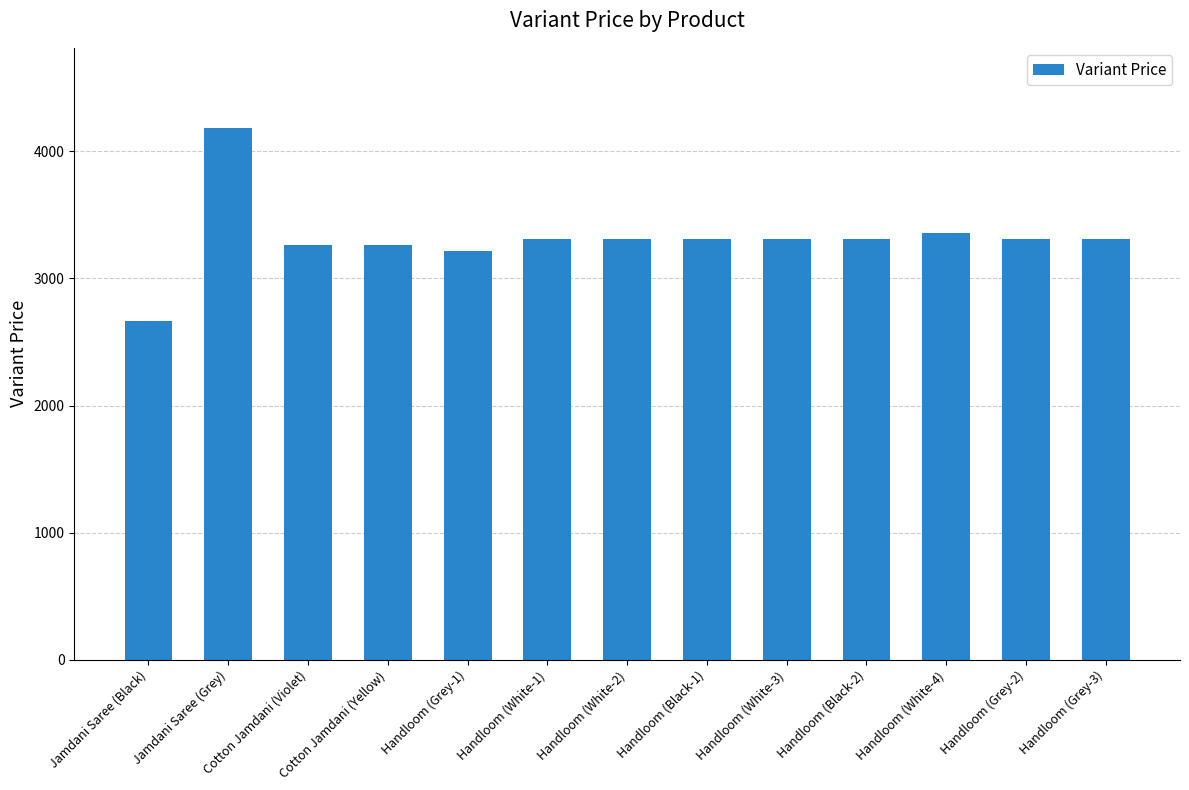

Is it true that the value at Jamdani Saree (Grey) is 2267.0?

False